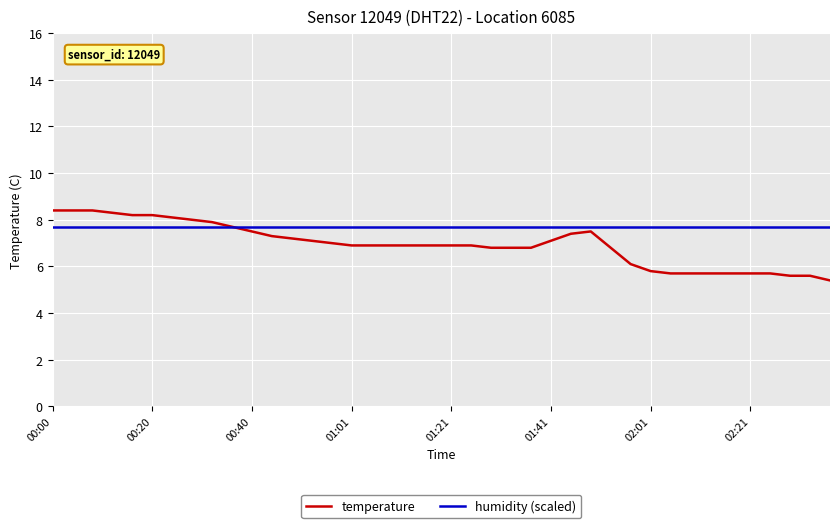

Rank the series by their average value, from lowest to highest.

temperature, humidity (scaled)